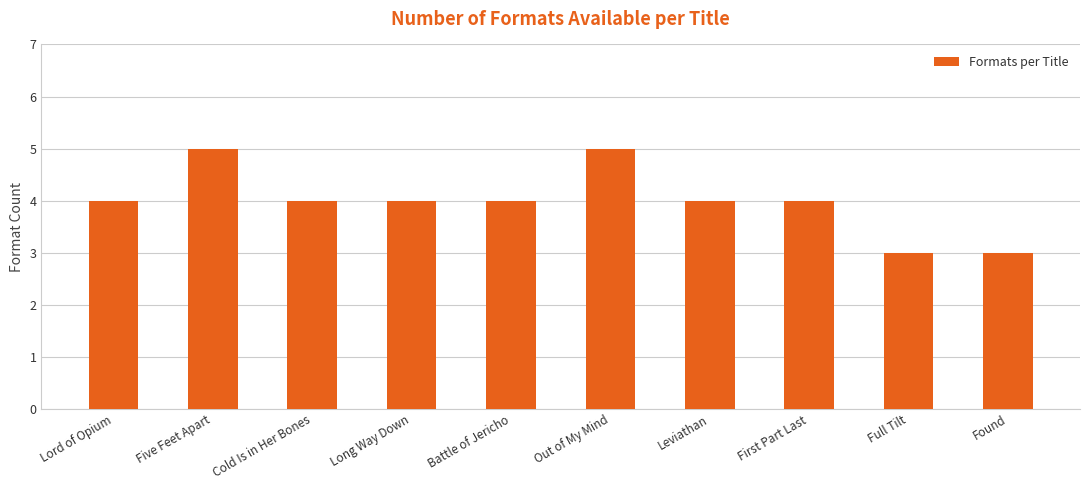

True or false: the data shows 8 at Out of My Mind.

False